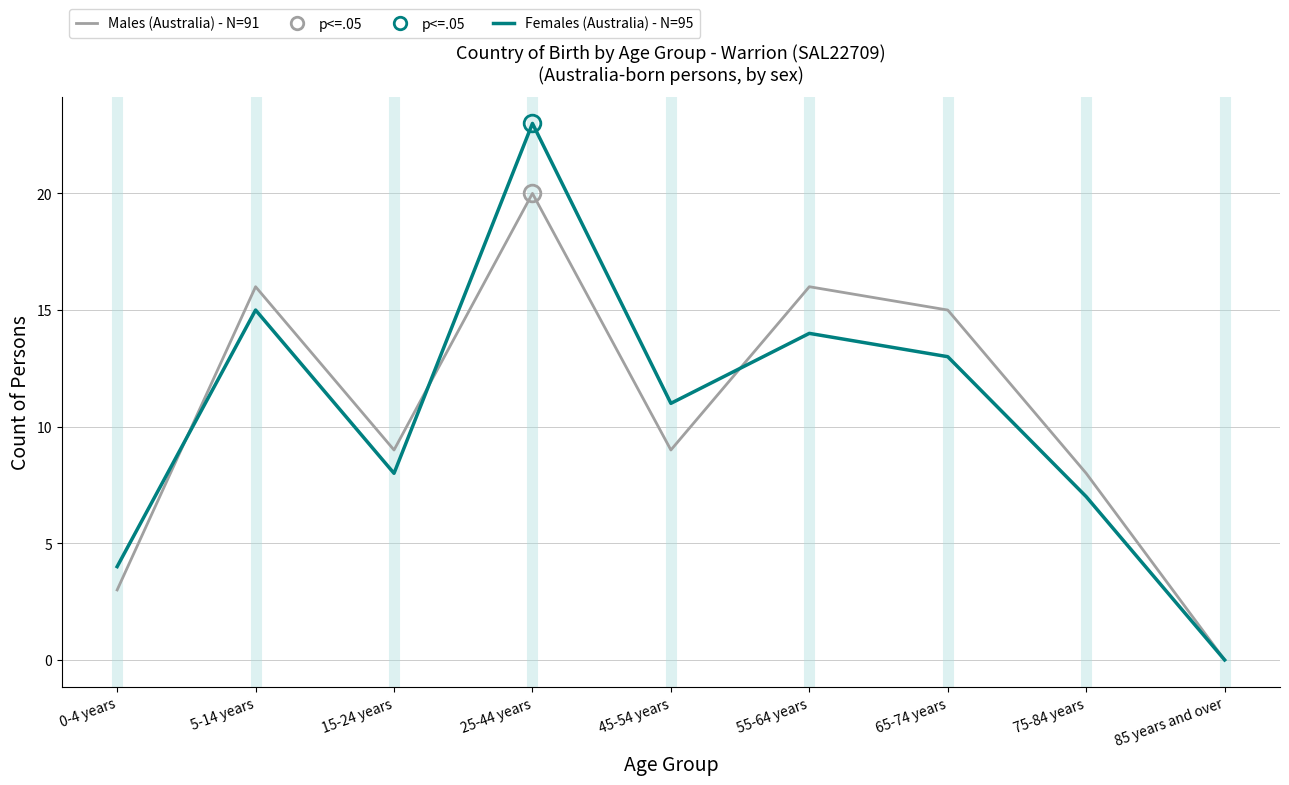

At 45-54 years, list the series in order from largest to smallest.

Females (Australia) - N=95, Males (Australia) - N=91